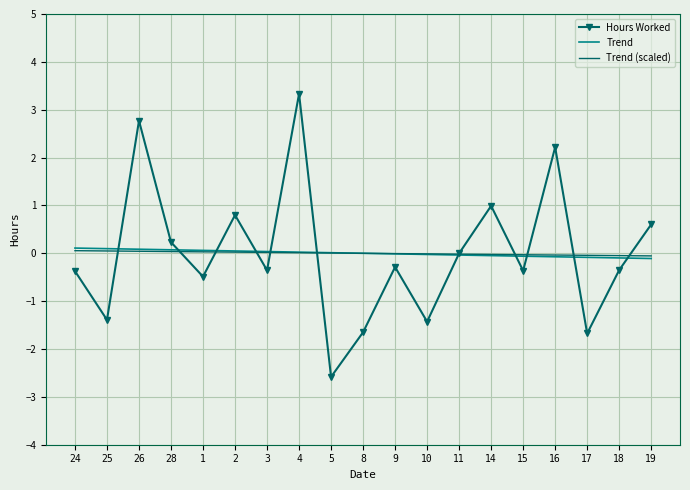

After their last crossing, which series has the higher values: Trend or Trend (scaled)?

Trend (scaled)